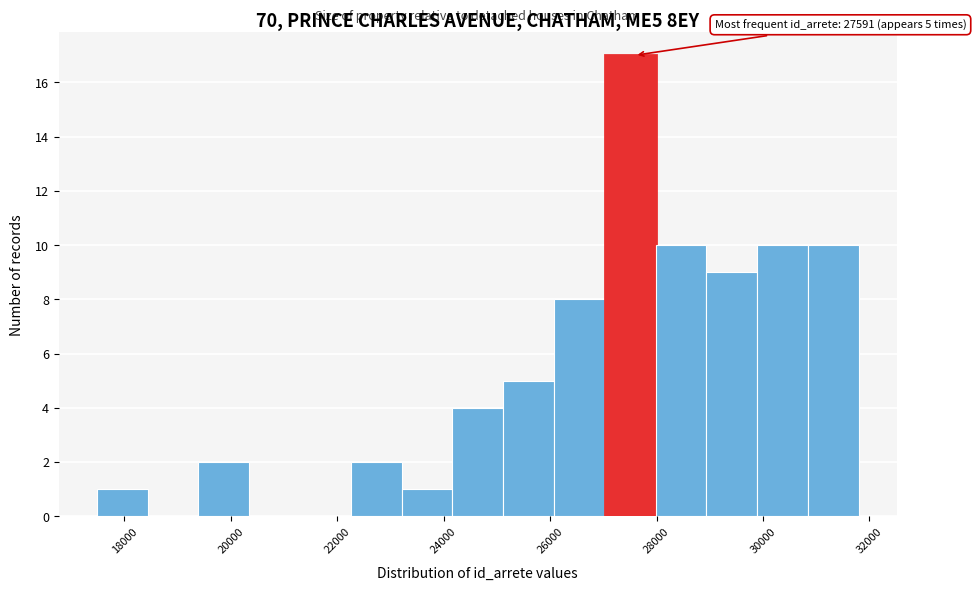

Which range on the x-axis has the tallest bar?

27000 to 28000